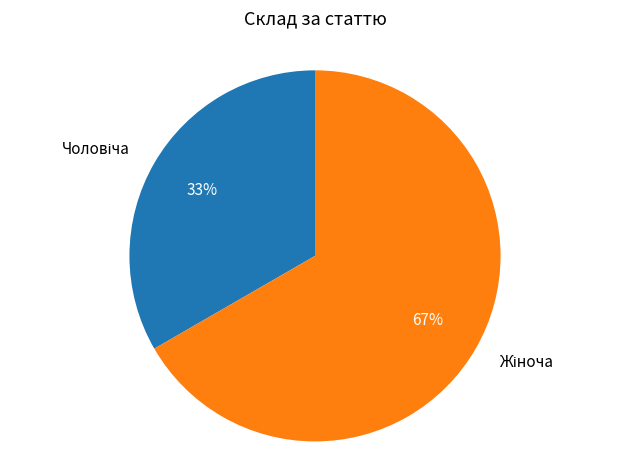

Is there a majority slice in this chart?

Yes